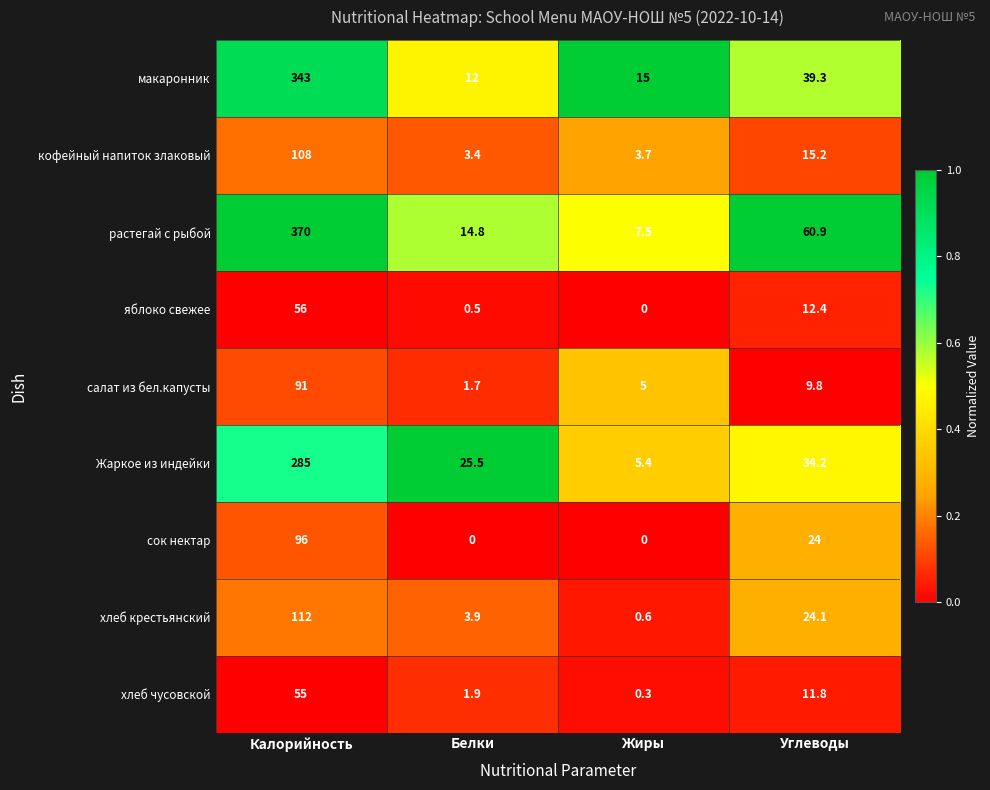

Which label corresponds to the largest value in the chart?

Калорийность